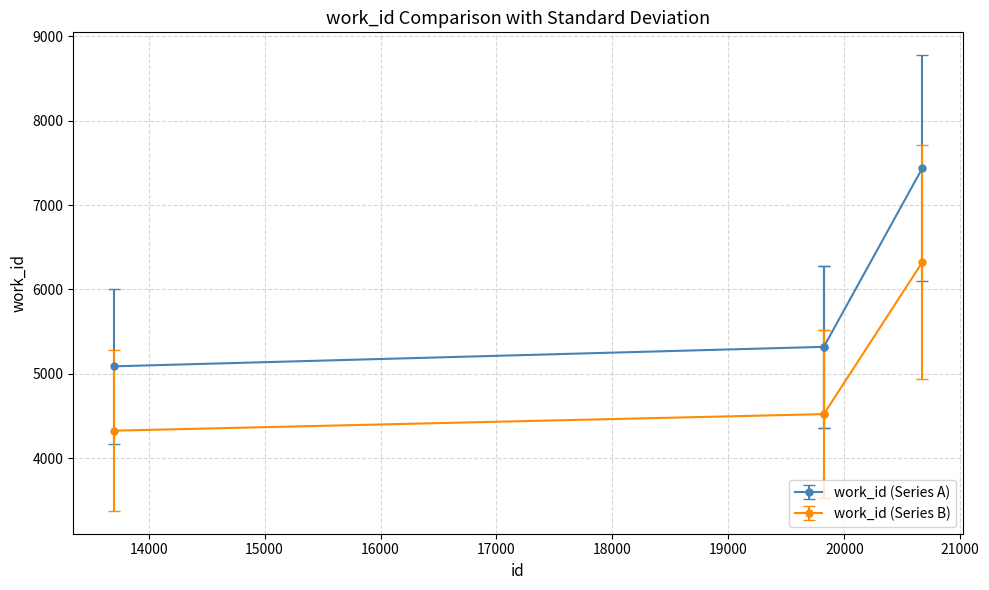

Which series has the largest total across all categories?

work_id (Series A)